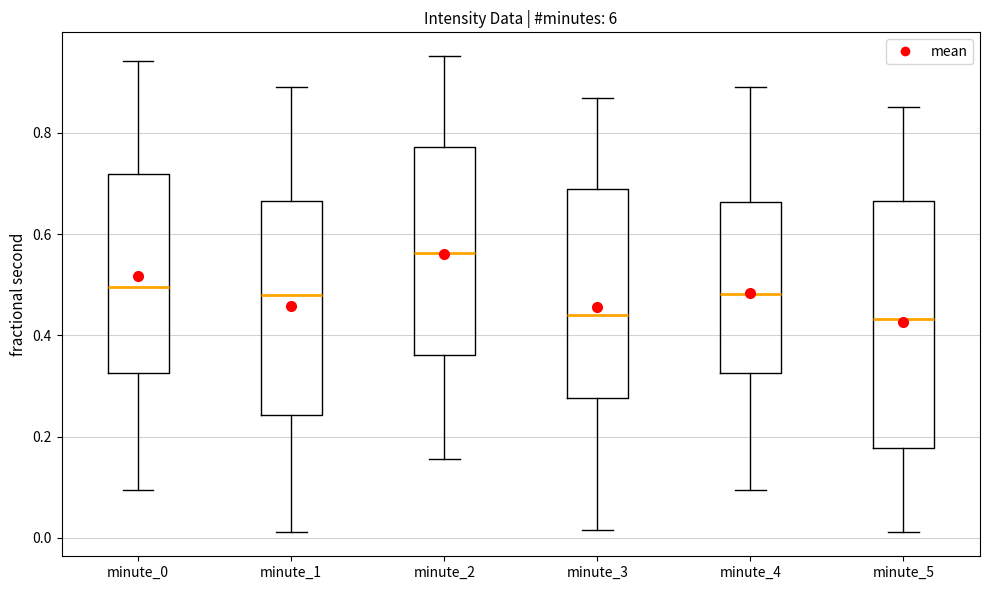

Comparing the boxes themselves (not the whiskers), which one is the tallest?

minute_5